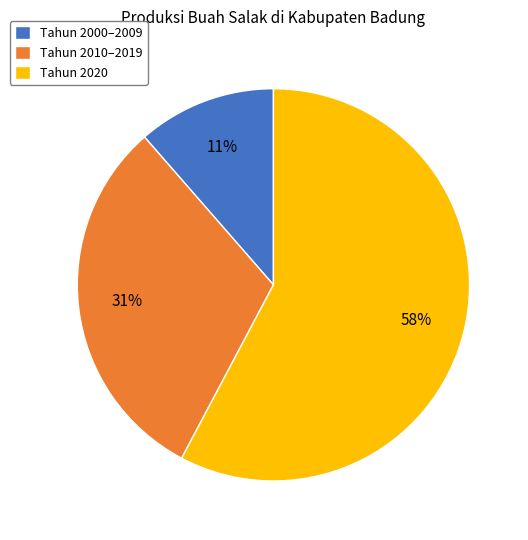

Approximately how many times larger is the value at Tahun 2000–2009 compared to Tahun 2010–2019?

0.4